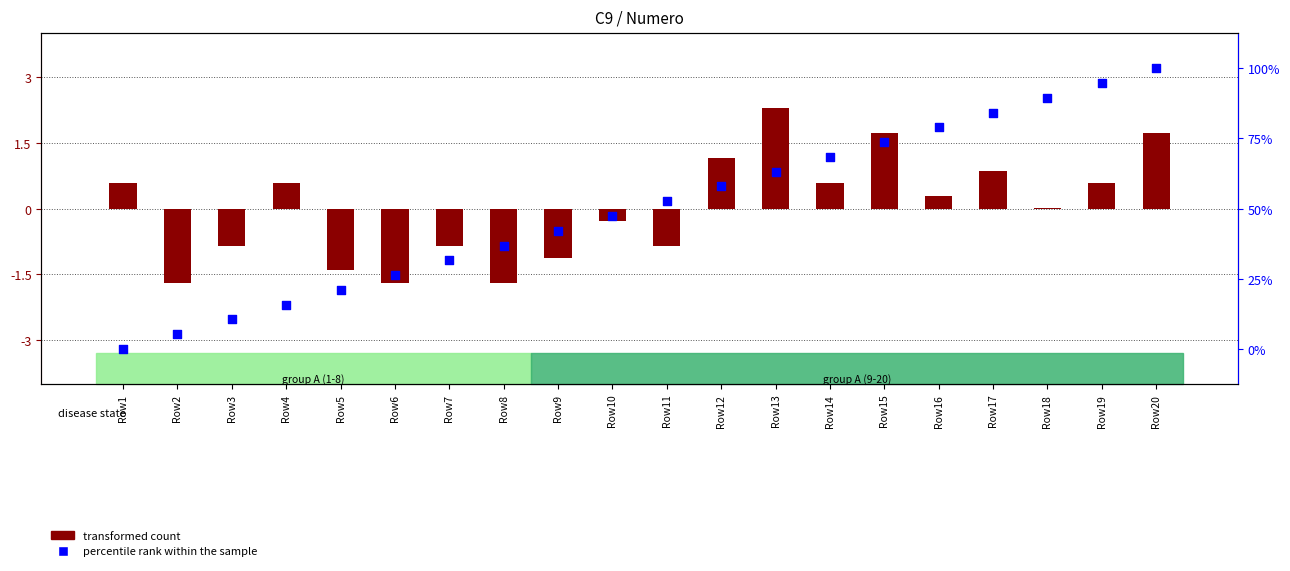

What is the total value across all series at Row12?

59.0